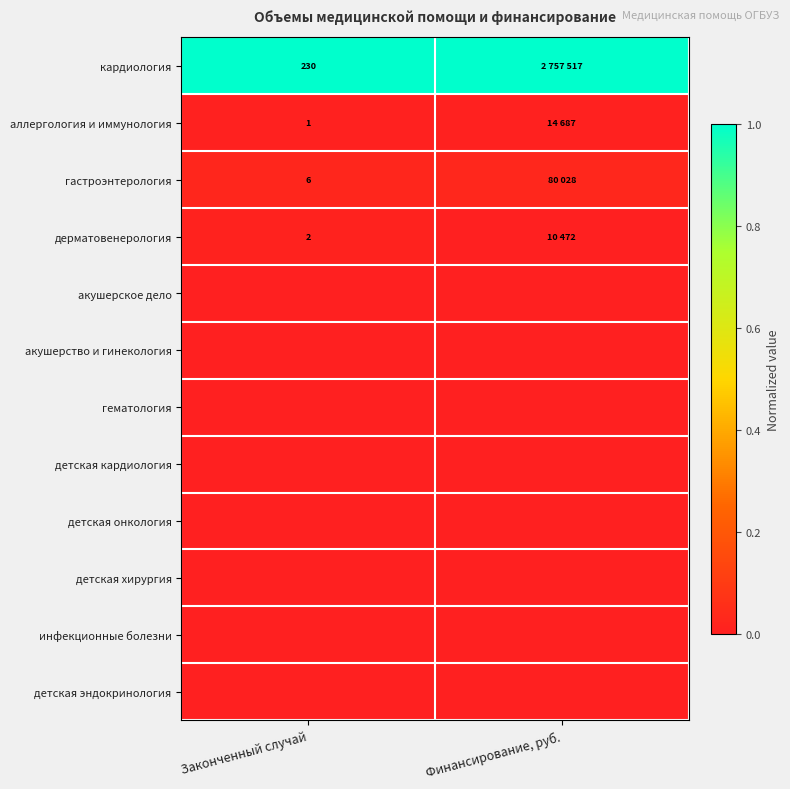

How many series are shown in this chart?

12